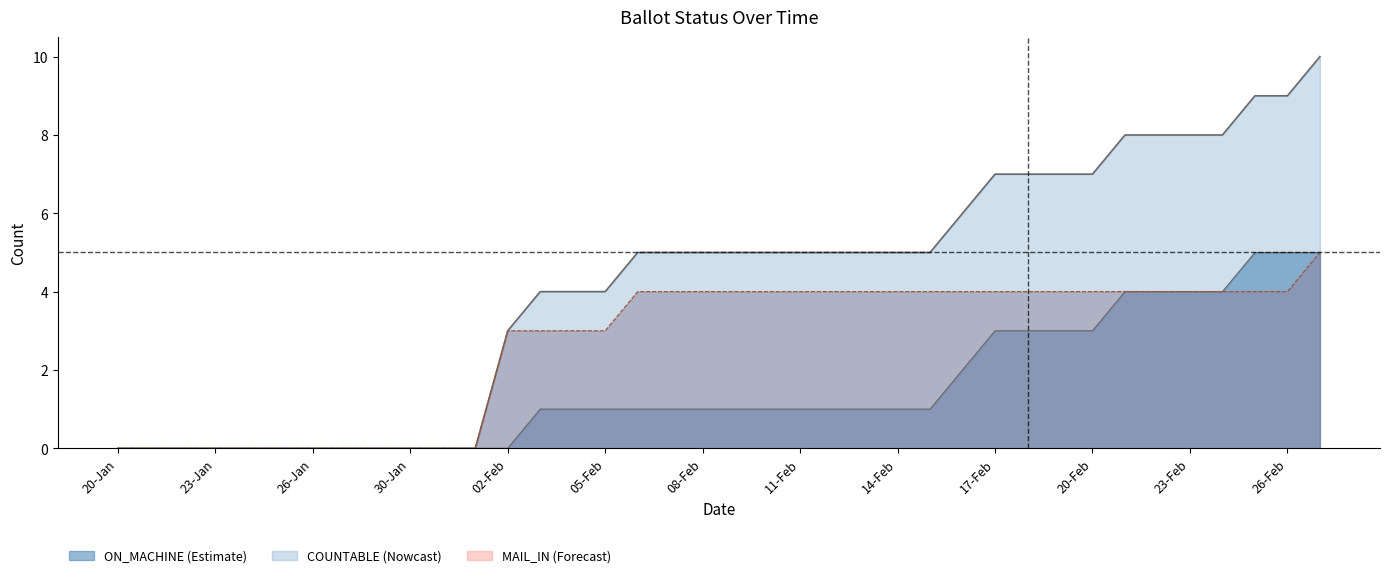

What is the approximate value of ON_MACHINE at 22-Feb?

4